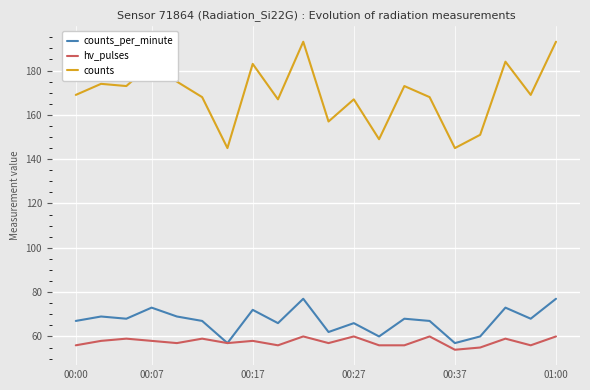

Which series has the largest total across all categories?

counts